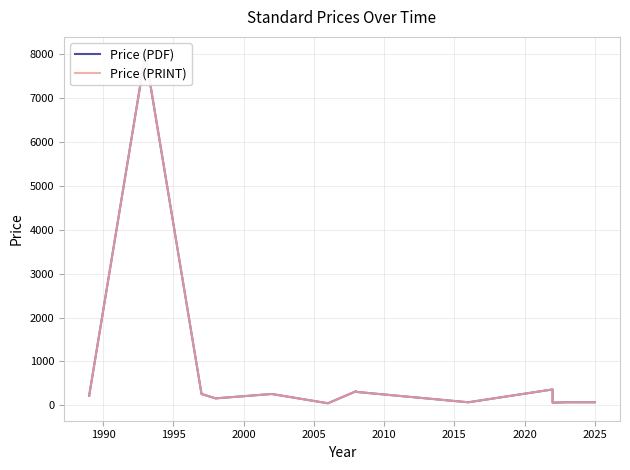

True or false: Price (PDF) and Price (PRINT) cross at least once.

False